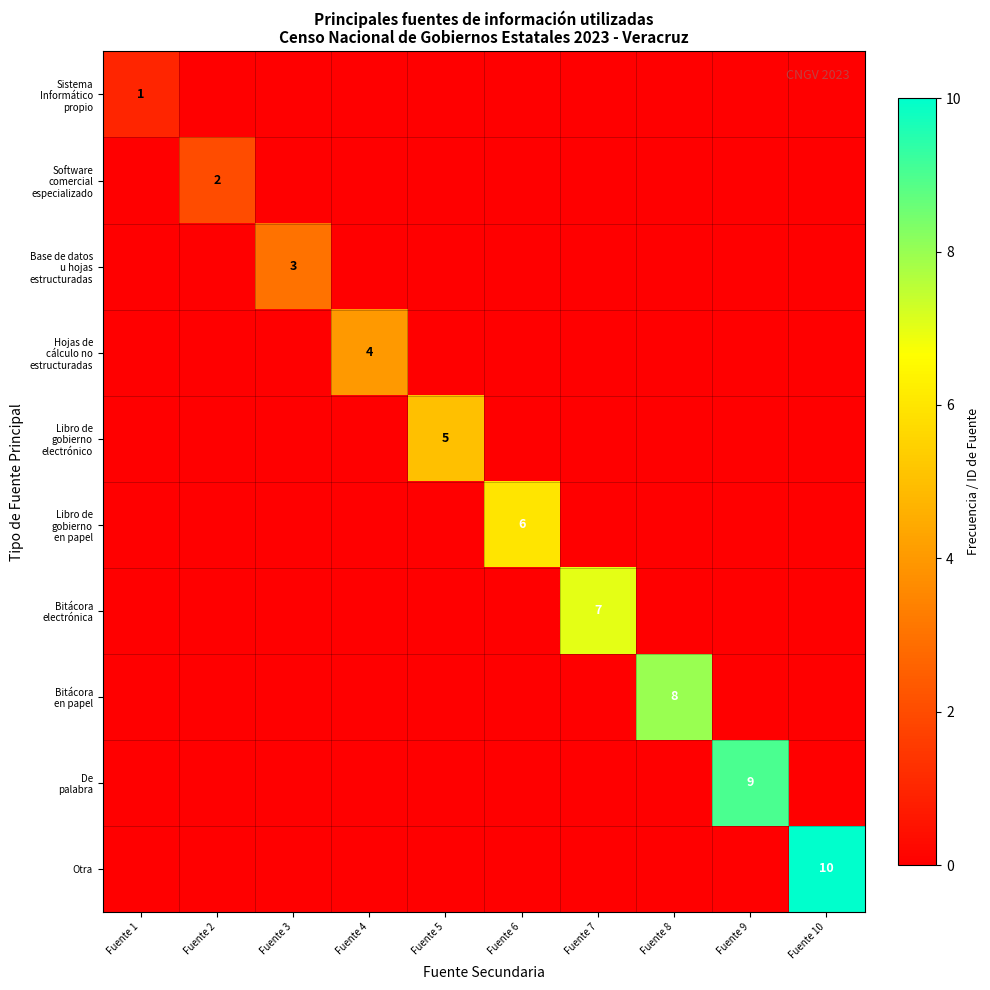

At how many categories does at least one series exceed 4?

6